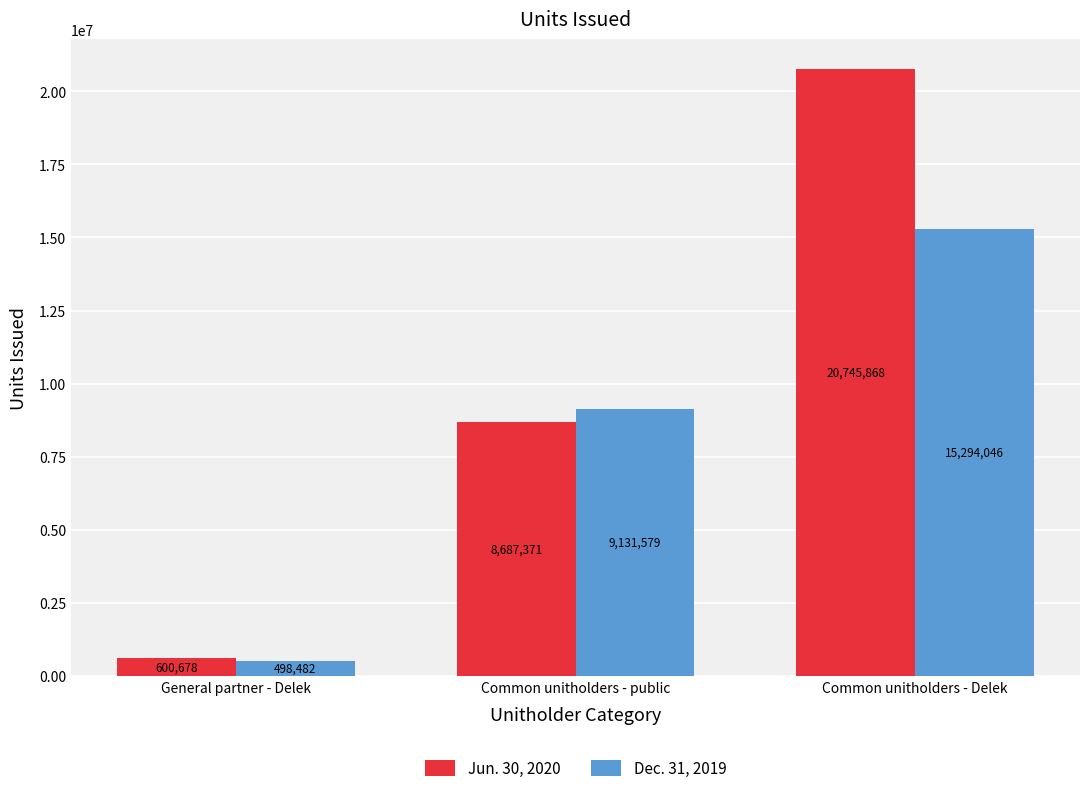

At which category is the sum across all series the highest?

Common unitholders - Delek